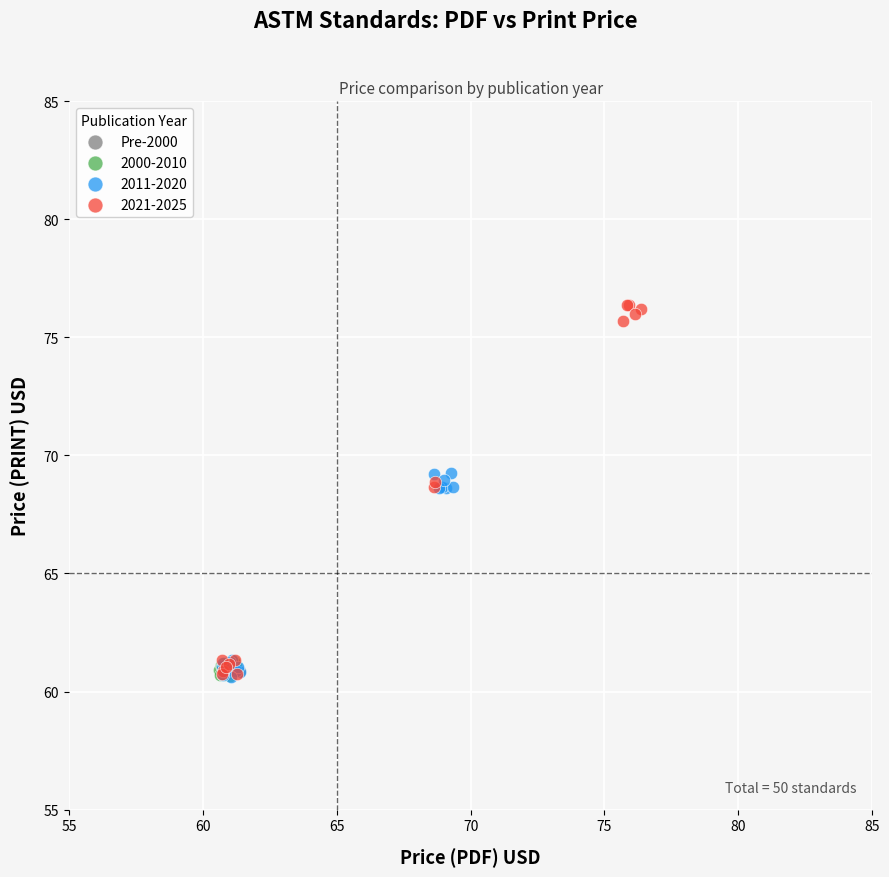

Which series has the widest spread of Y values?

2021-2025